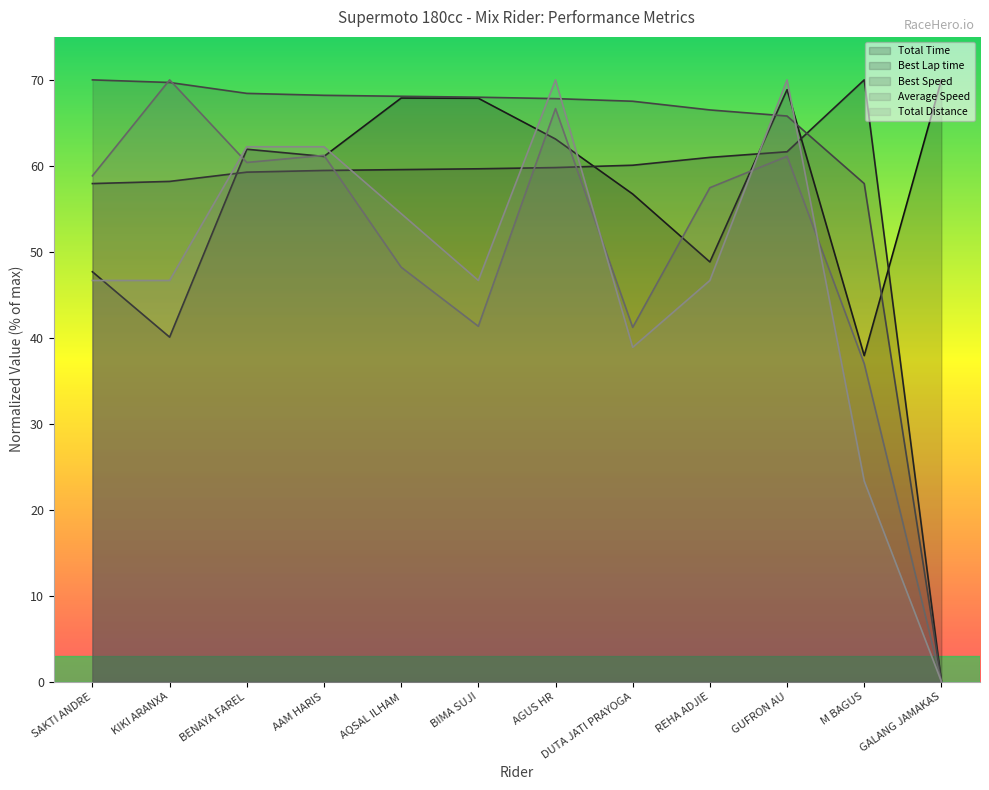

How many values in Best Lap time are above zero?

11